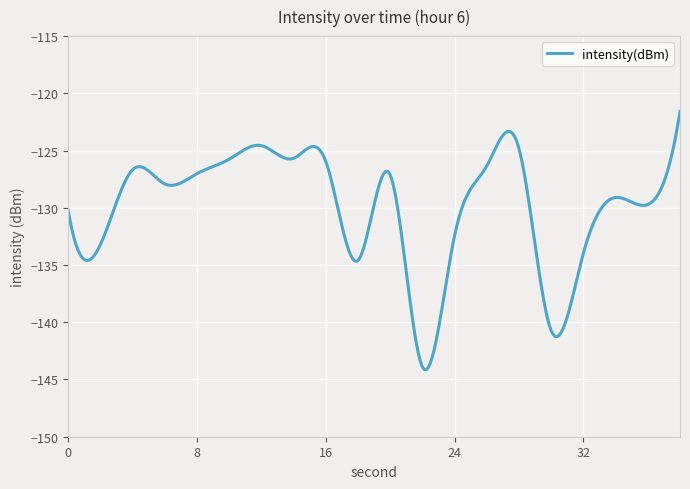

What is the greatest value displayed?

-121.6